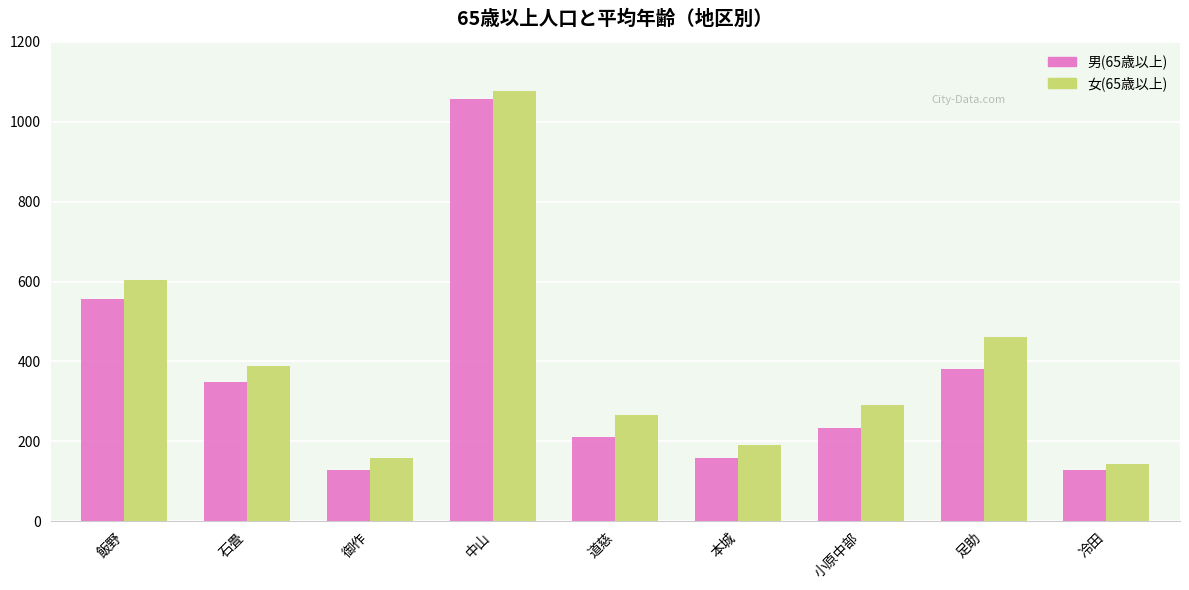

What is the total value across all series at 道慈?

478